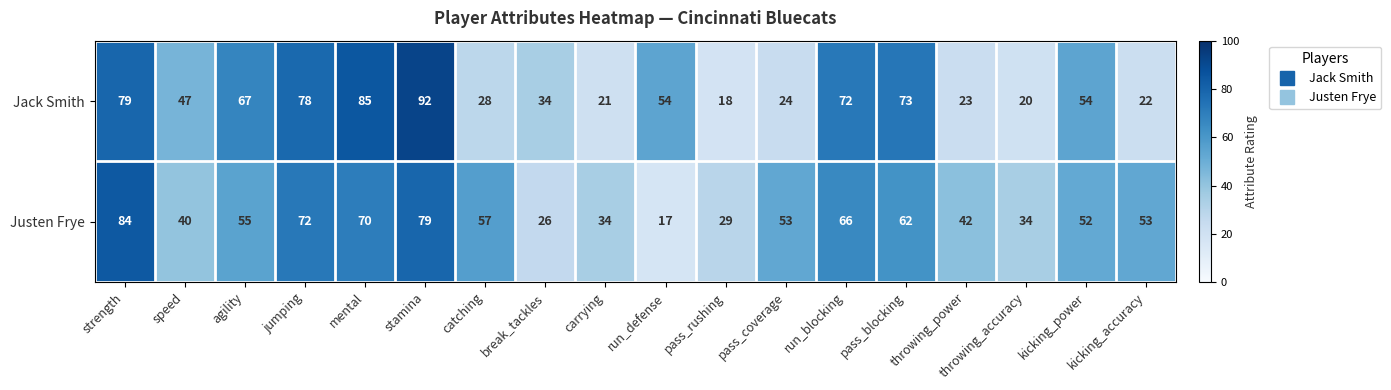

Which category has the highest value across all series?

stamina